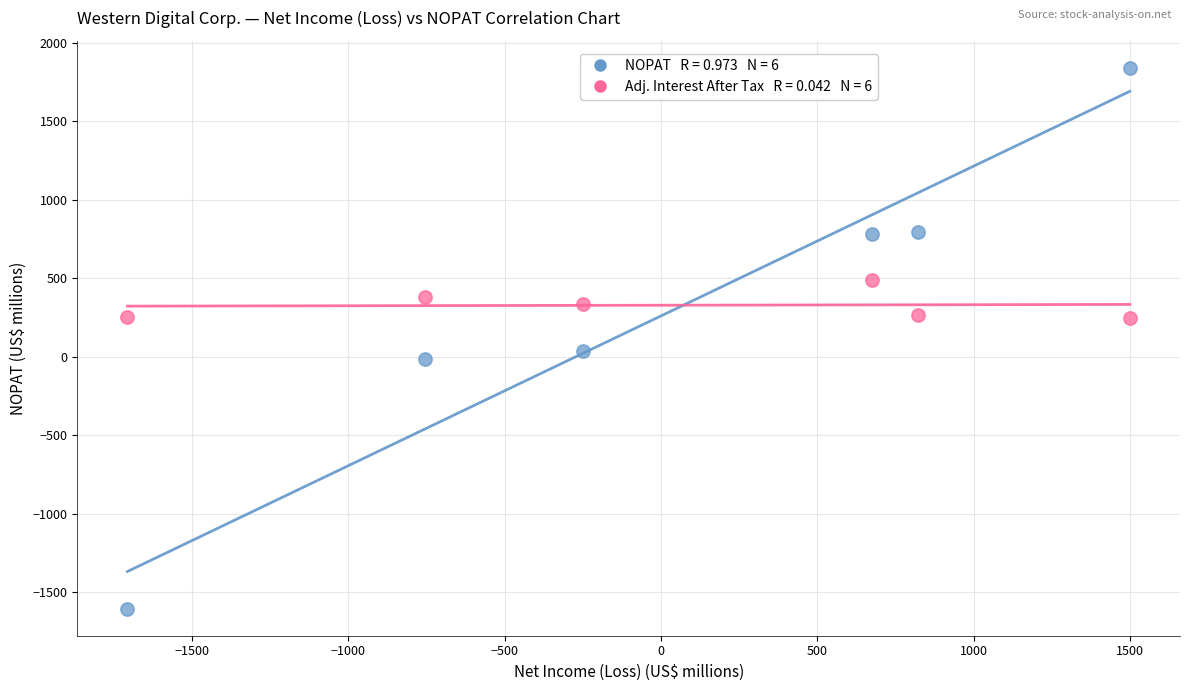

Across all data points, what is the range of X values (max minus min)?

3206